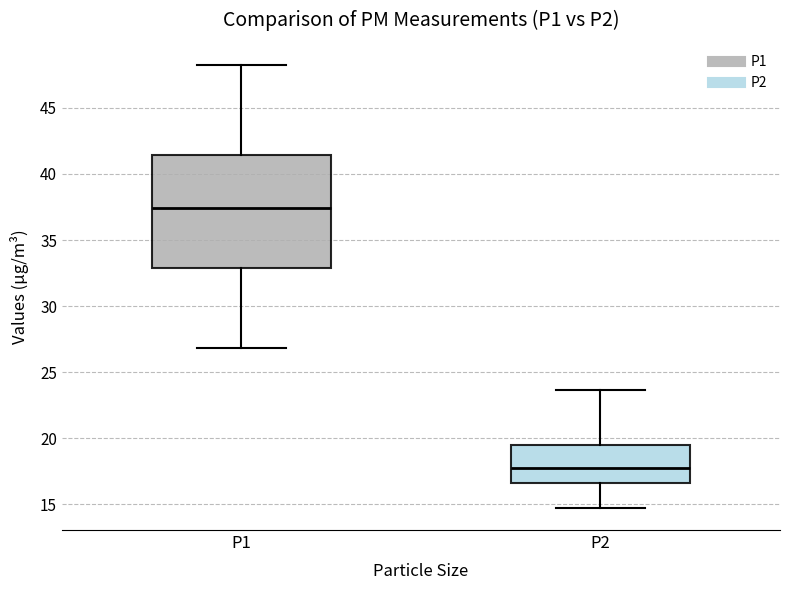

Reading left to right, transcribe this box plot: for each box, give where its median line is, the range the box spans, and where its two whiskers end, as read against the y-axis. The values are not printed on the chart, so give them approximately, as read against the axis.

P1: median 37.5, box 33.0 to 41.5, whiskers 27.0 to 48.5
P2: median 17.5, box 16.5 to 19.5, whiskers 14.5 to 23.5